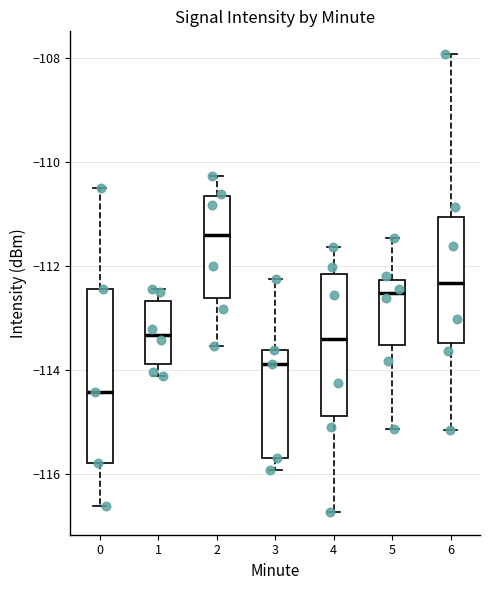

Reading left to right, read every box against the y-axis: the position of its median line, the range the box covers, and the ends of its whiskers. The values are not printed on the chart, so give them approximately, as read against the axis.

0: median -114.4, box -115.8 to -112.4, whiskers -116.6 to -110.6
1: median -113.4, box -113.8 to -112.6, whiskers -114.2 to -112.4
2: median -111.4, box -112.6 to -110.6, whiskers -113.6 to -110.2
3: median -113.8, box -115.6 to -113.6, whiskers -116.0 to -112.2
4: median -113.4, box -114.8 to -112.2, whiskers -116.8 to -111.6
5: median -112.6, box -113.6 to -112.2, whiskers -115.2 to -111.4
6: median -112.4, box -113.4 to -111.0, whiskers -115.2 to -108.0